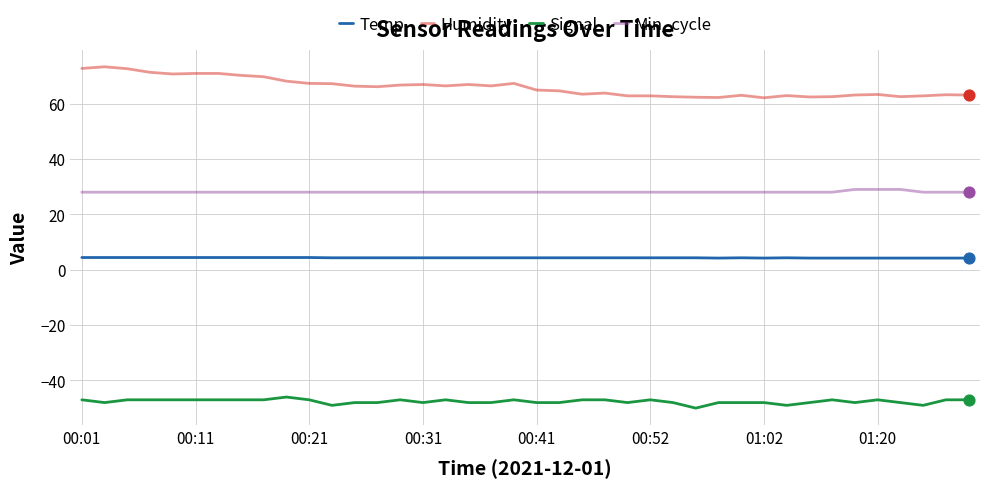

Which series has the largest total across all categories?

Humidity